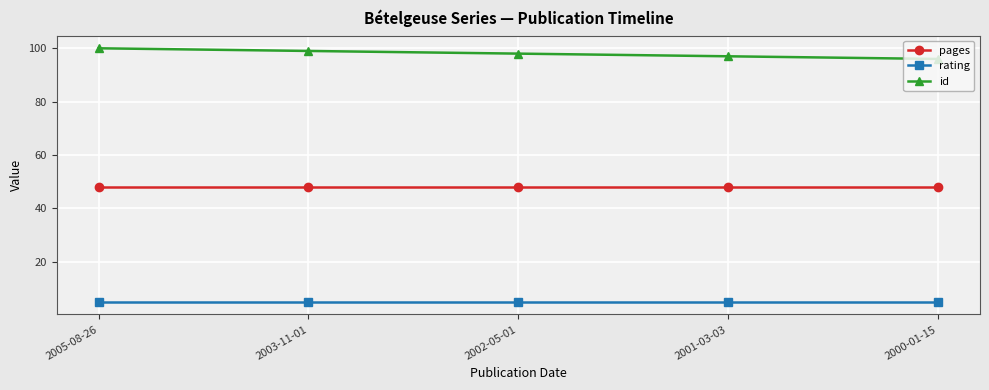

True or false: pages and rating intersect in this chart.

False